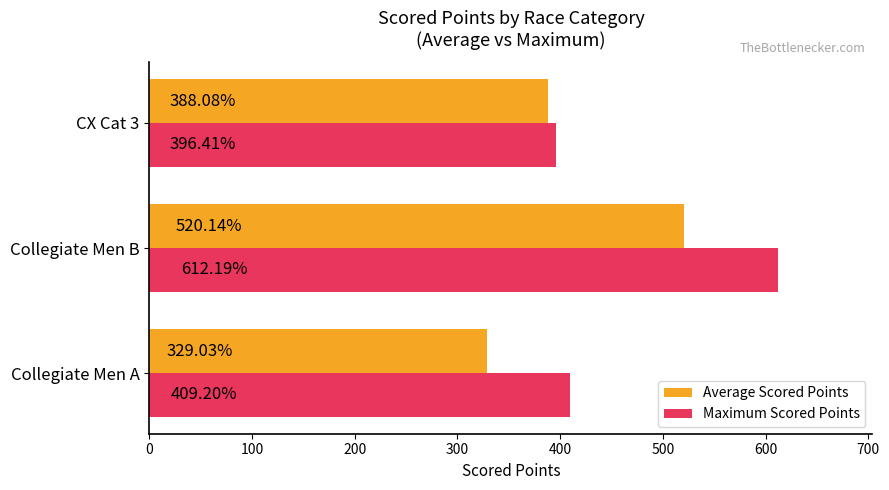

What is the spread (max minus min) of values at Collegiate Men A?

80.2